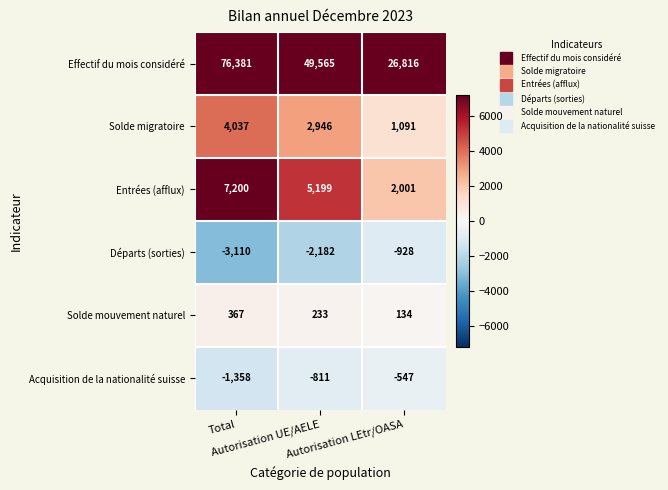

Count the number of data series in this chart.

6